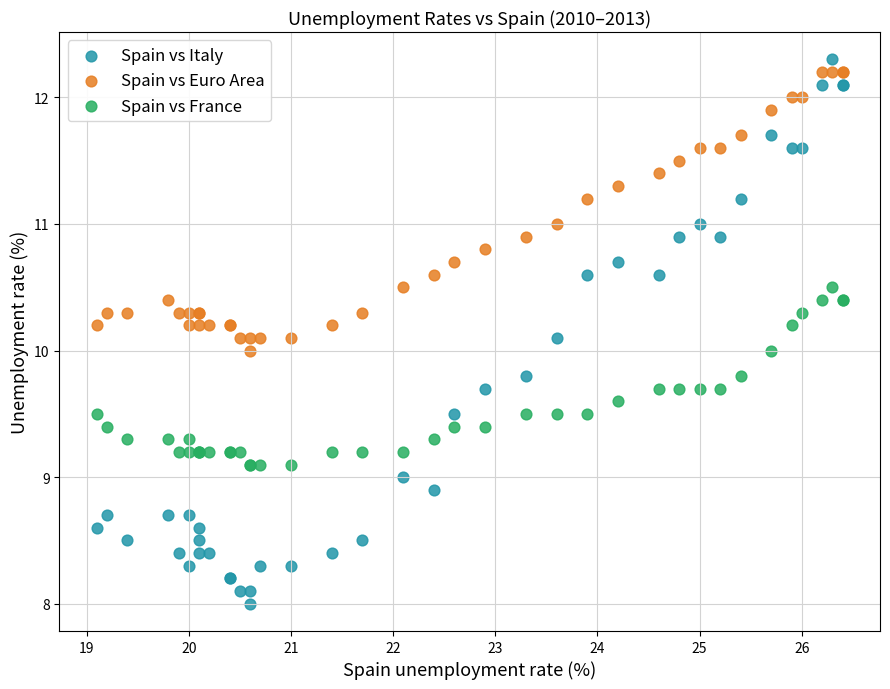

Which series contains the lowest Y value?

Spain vs Italy